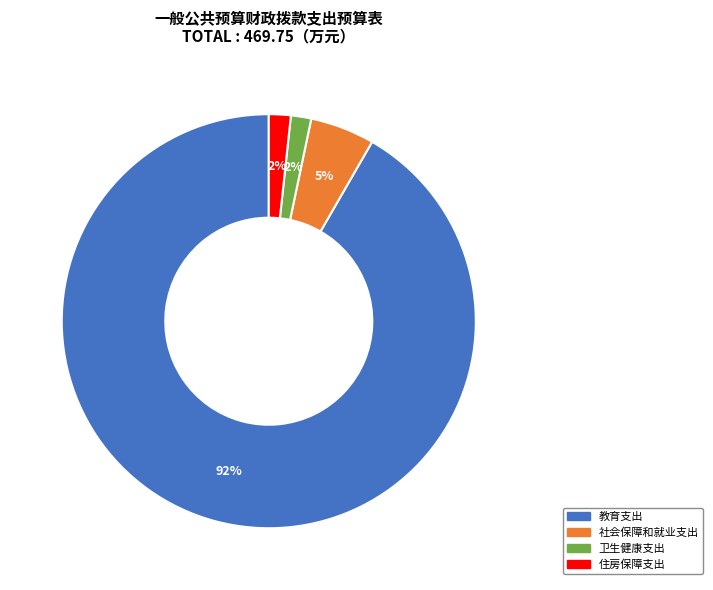

Does any single category account for the majority?

Yes